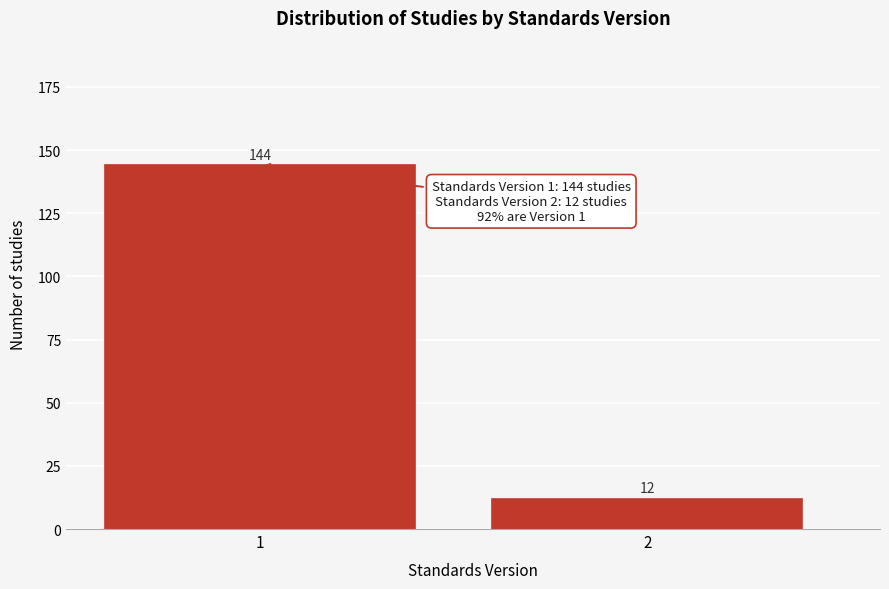

Reading left to right, list all the values displayed in this chart.

144	12